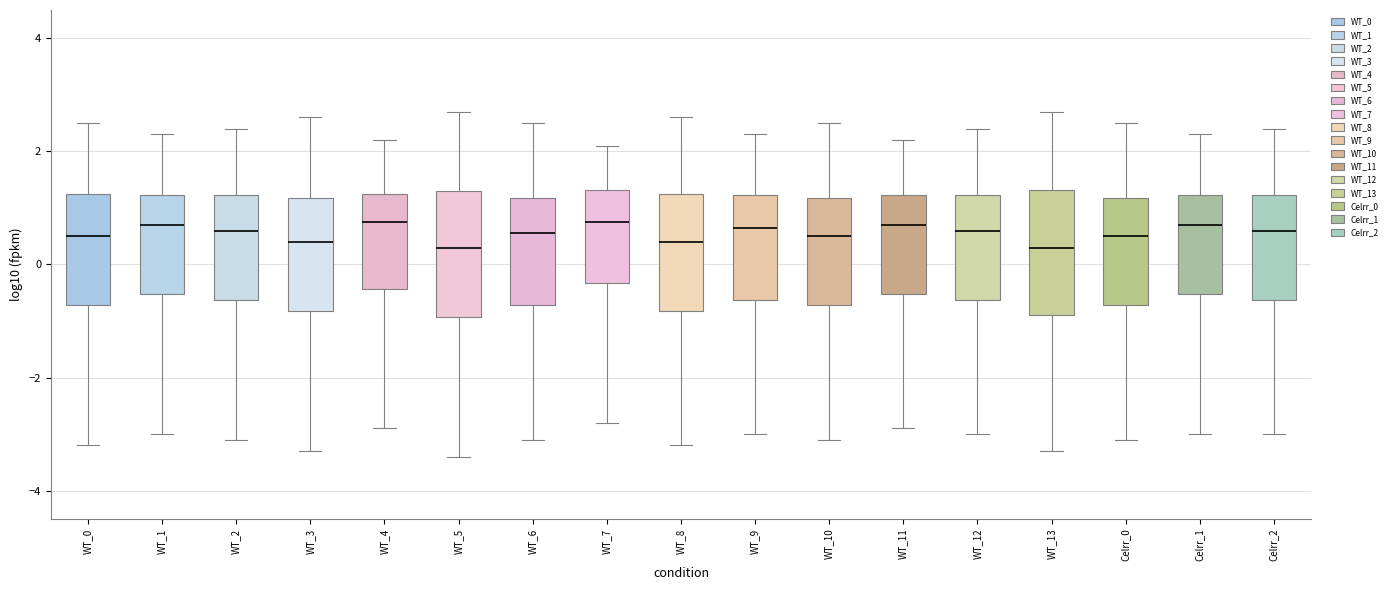

Reading left to right, transcribe this box plot: for each box, give where its median line is, the range the box spans, and where its two whiskers end, as read against the y-axis. The values are not printed on the chart, so give them approximately, as read against the axis.

WT_0: median 0.6, box -0.8 to 1.2, whiskers -3.2 to 2.6
WT_1: median 0.8, box -0.6 to 1.2, whiskers -3.0 to 2.4
WT_2: median 0.6, box -0.6 to 1.2, whiskers -3.0 to 2.4
WT_3: median 0.4, box -0.8 to 1.2, whiskers -3.2 to 2.6
WT_4: median 0.8, box -0.4 to 1.2, whiskers -2.8 to 2.2
WT_5: median 0.4, box -1.0 to 1.4, whiskers -3.4 to 2.8
WT_6: median 0.6, box -0.8 to 1.2, whiskers -3.0 to 2.6
WT_7: median 0.8, box -0.4 to 1.4, whiskers -2.8 to 2.2
WT_8: median 0.4, box -0.8 to 1.2, whiskers -3.2 to 2.6
WT_9: median 0.6, box -0.6 to 1.2, whiskers -3.0 to 2.4
WT_10: median 0.6, box -0.8 to 1.2, whiskers -3.0 to 2.6
WT_11: median 0.8, box -0.6 to 1.2, whiskers -2.8 to 2.2
WT_12: median 0.6, box -0.6 to 1.2, whiskers -3.0 to 2.4
WT_13: median 0.4, box -0.8 to 1.4, whiskers -3.2 to 2.8
Celrr_0: median 0.6, box -0.8 to 1.2, whiskers -3.0 to 2.6
Celrr_1: median 0.8, box -0.6 to 1.2, whiskers -3.0 to 2.4
Celrr_2: median 0.6, box -0.6 to 1.2, whiskers -3.0 to 2.4